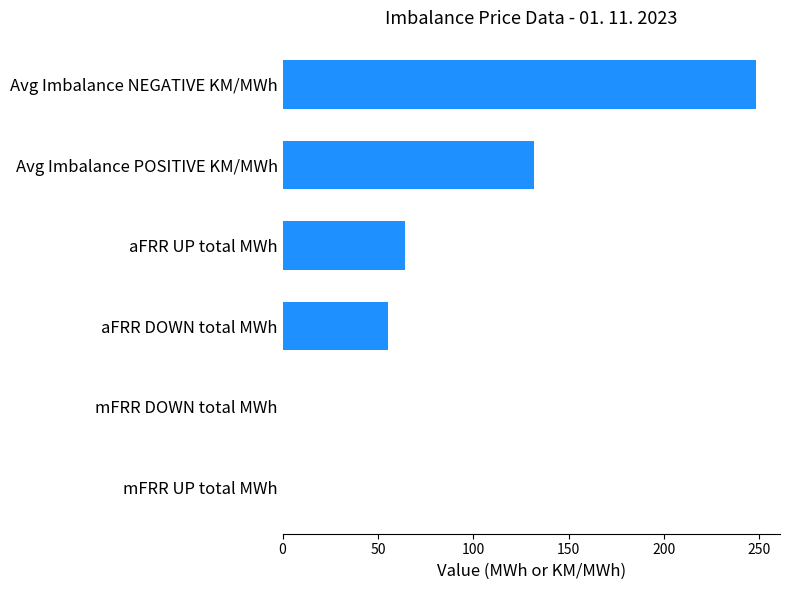

The chart shows a value of 64.5 at aFRR UP total MWh. True or false?

True